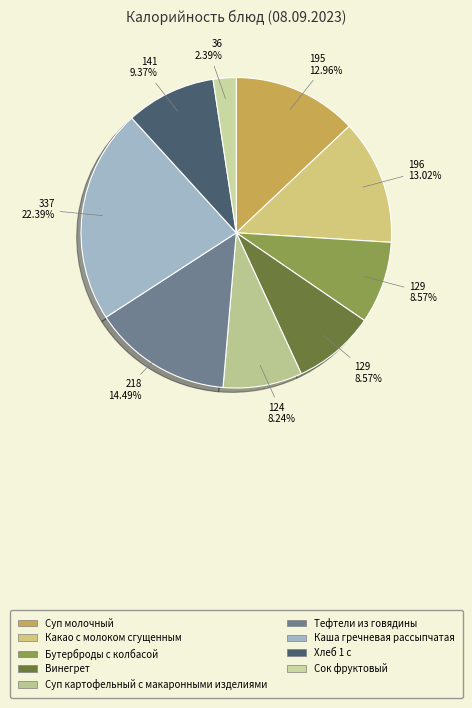

To the nearest percent, what percentage of the pie is Каша гречневая рассыпчатая?

22%